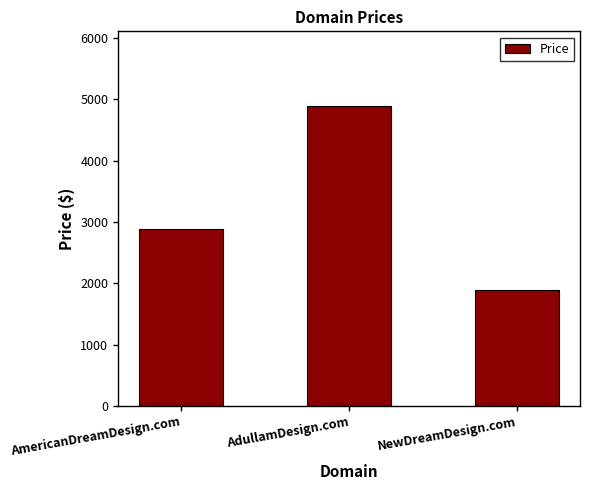

What is the value of the 2nd bar from the left?

4888